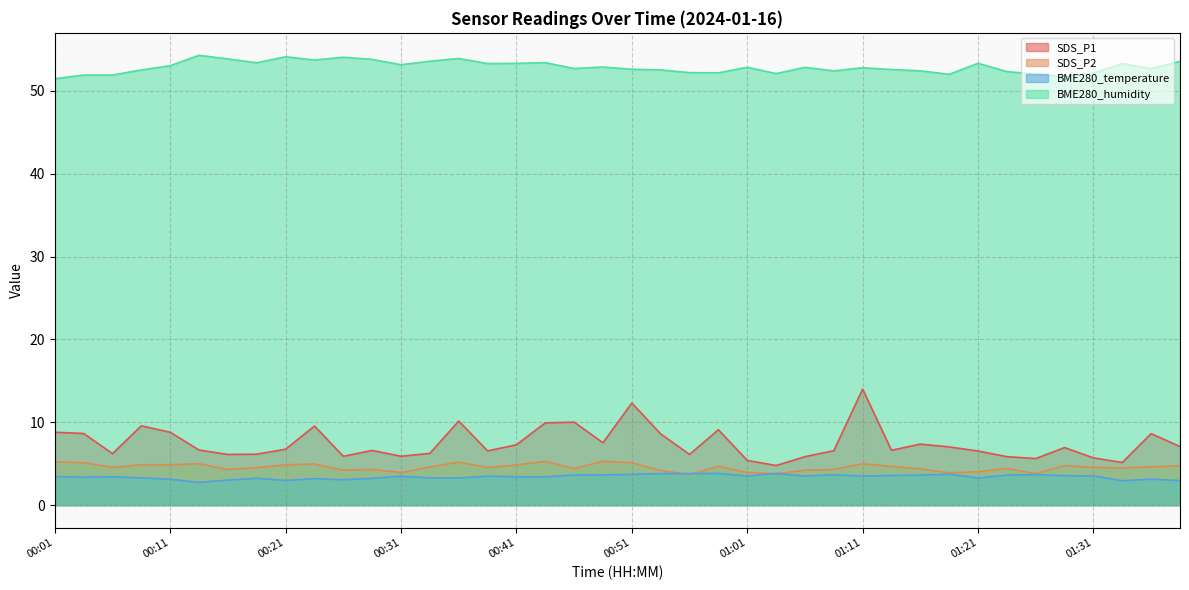

What is the sum of all SDS_P2 values?

182.3